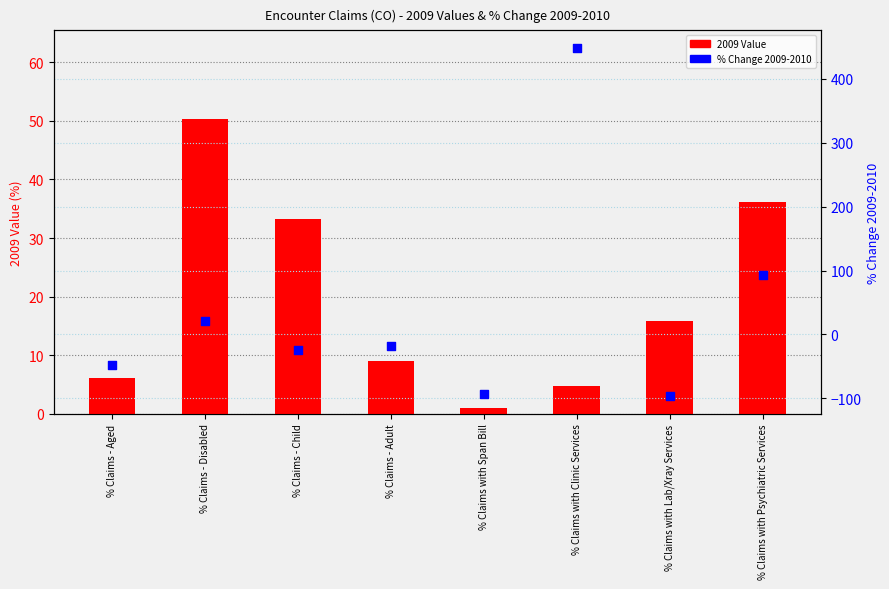

At how many categories does at least one series exceed -46?

8